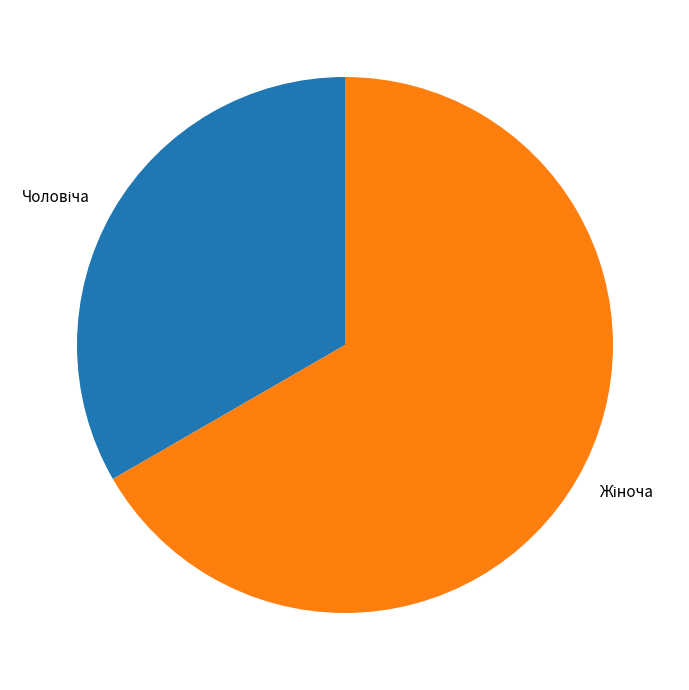

Does any single category account for the majority?

Yes